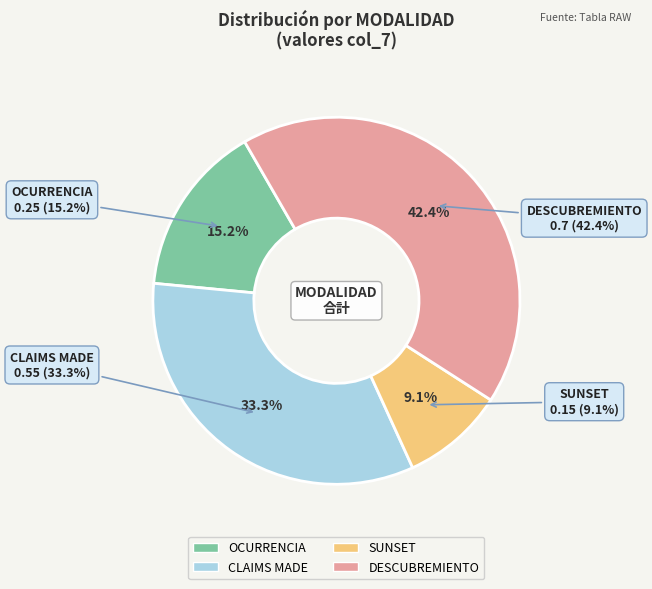

What is the change in value from CLAIMS MADE to SUNSET?

-0.4